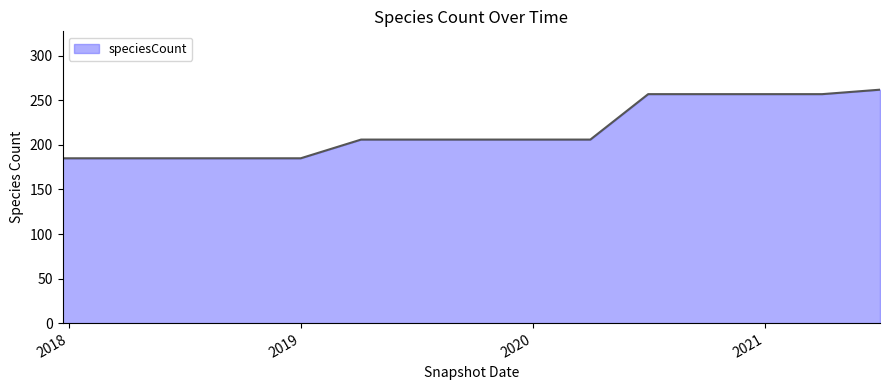

What is the smallest value displayed?

185